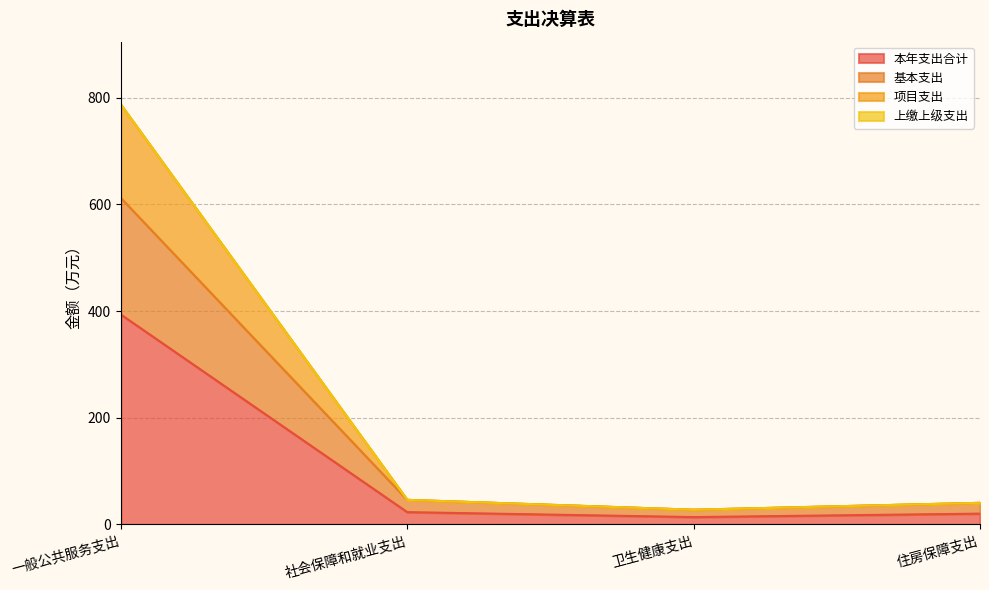

What is the total value across all series at 社会保障和就业支出?

46.1